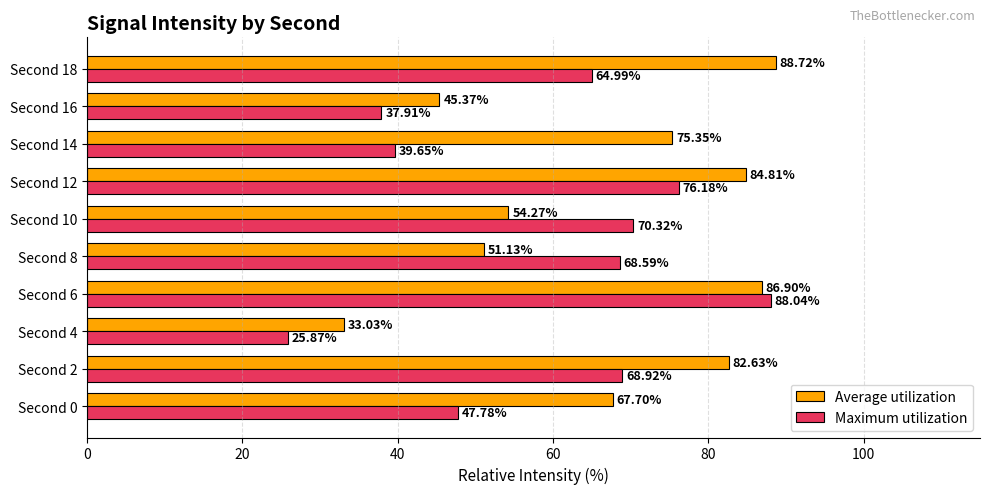

Which series has the widest spread of values?

Maximum utilization